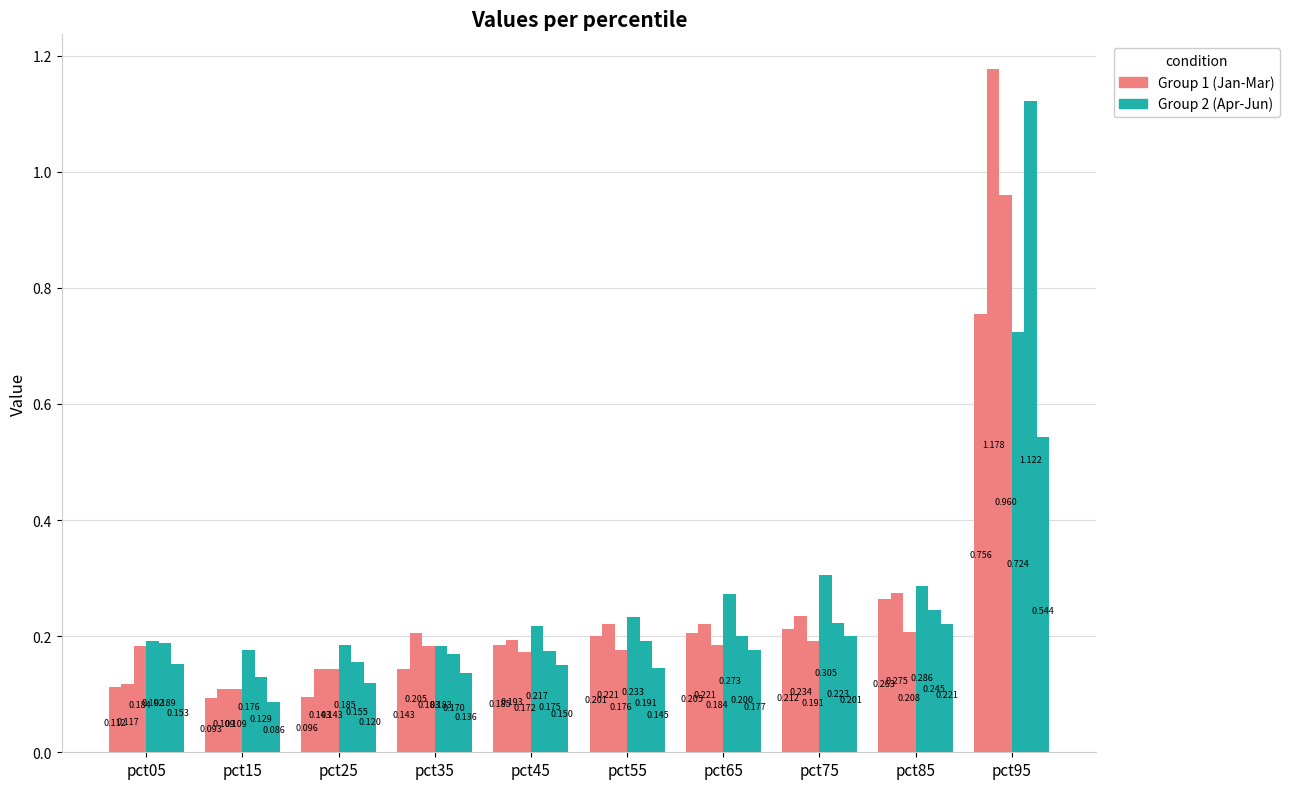

Count the number of categories in the chart.

10